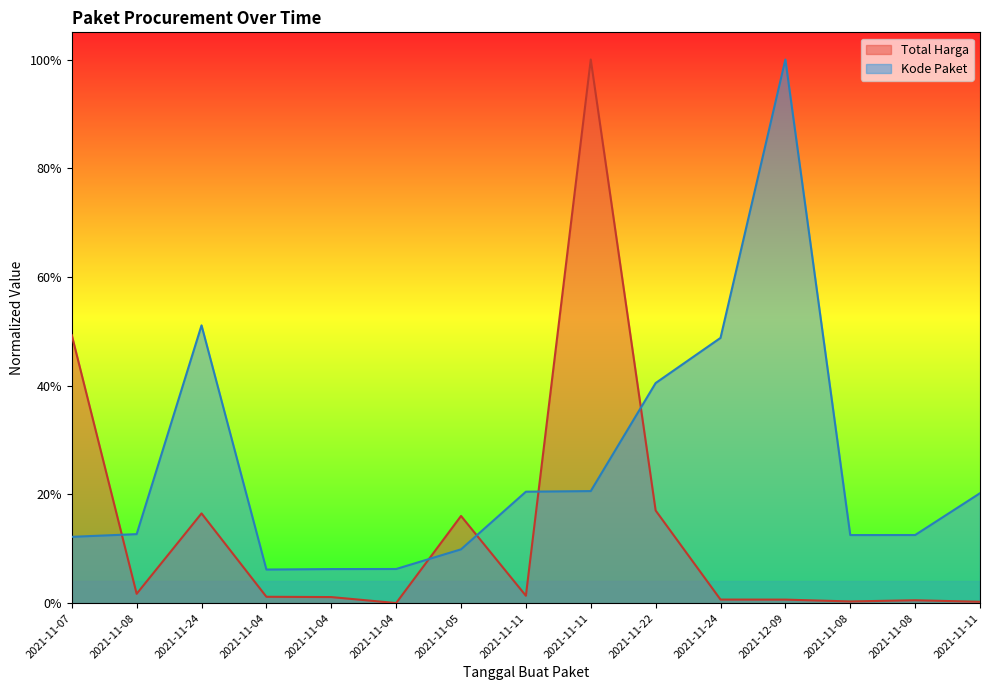

What is the value of the Kode Paket point at the 13th from the left?

0.1